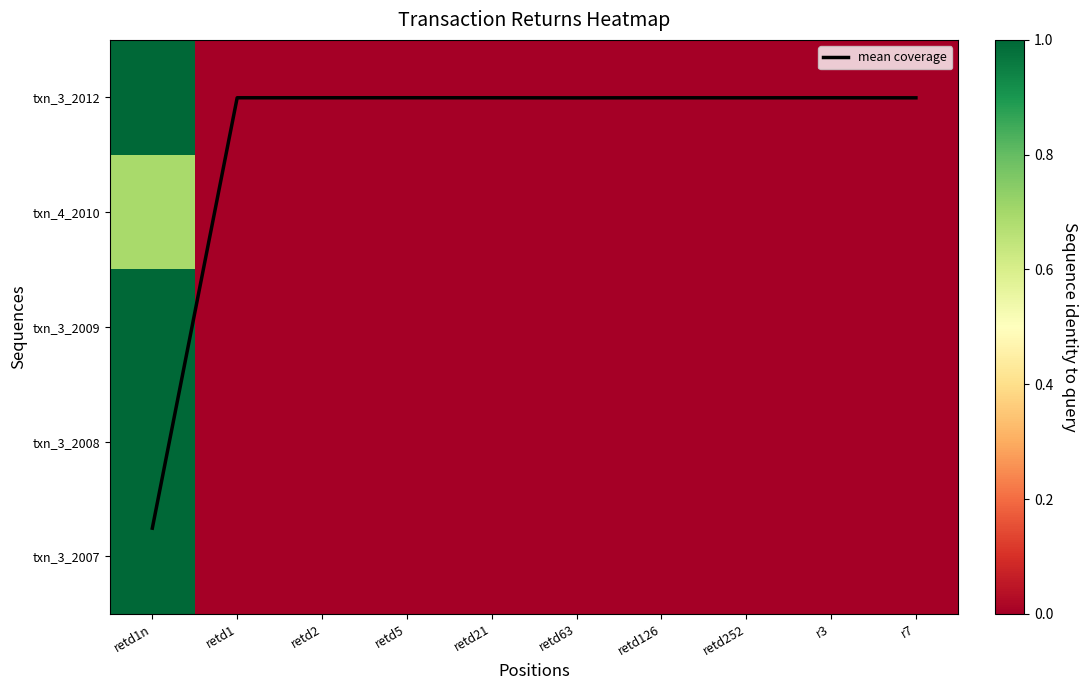

Between r7 and retd2, which is larger?

r7